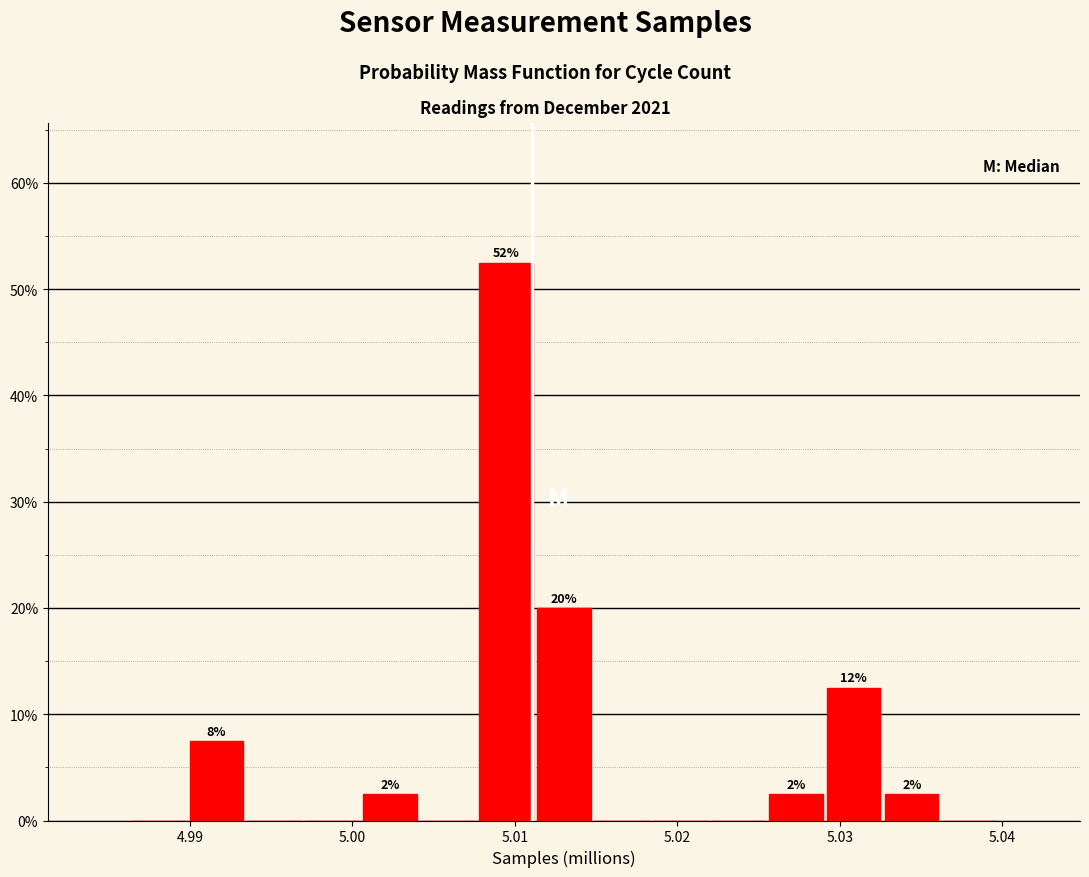

Around what value on the x-axis is the tallest bar? Give the approximate position of its centre, as read against the axis.

5.009